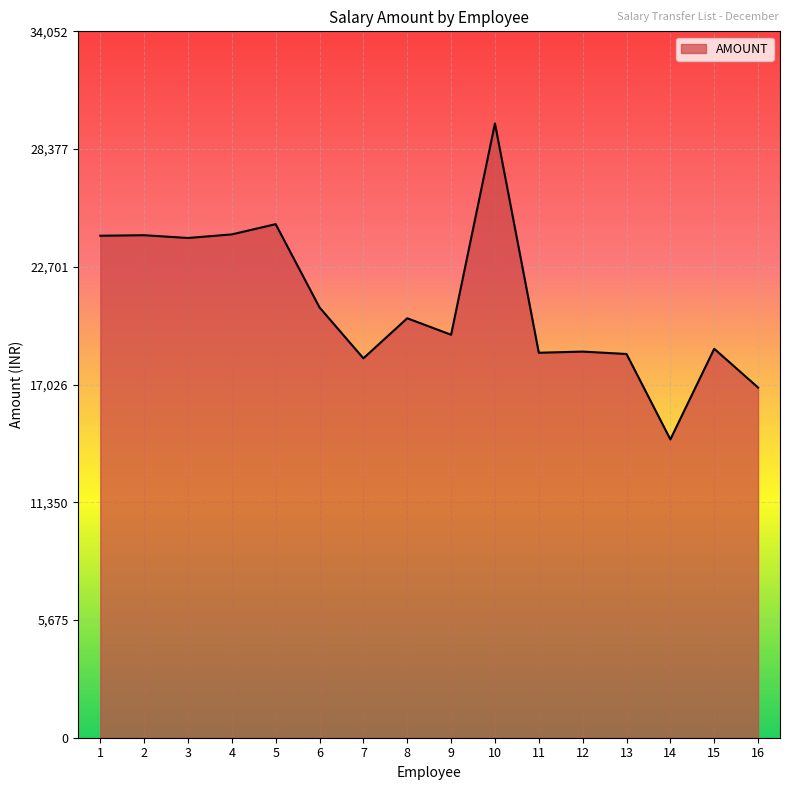

Count the number of values greater than 20220.

8